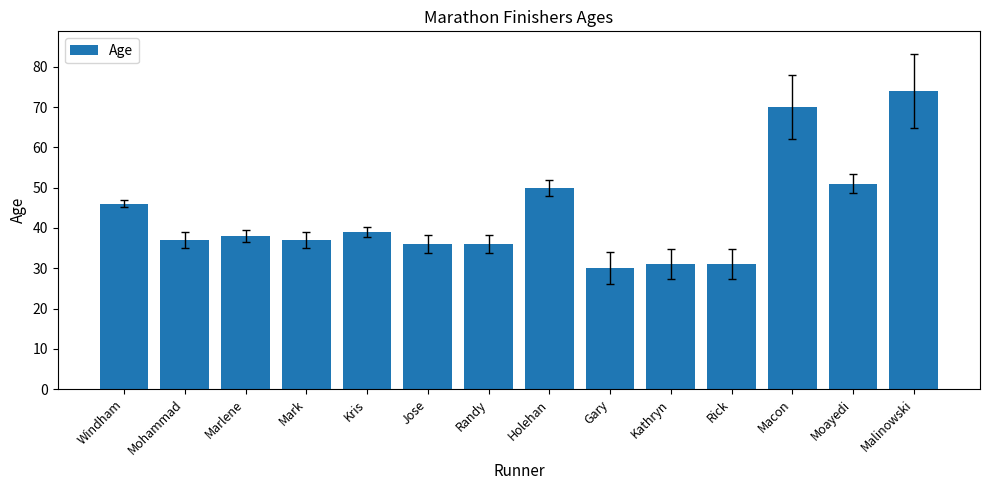

Is it true that the value at Moayedi is 51?

True